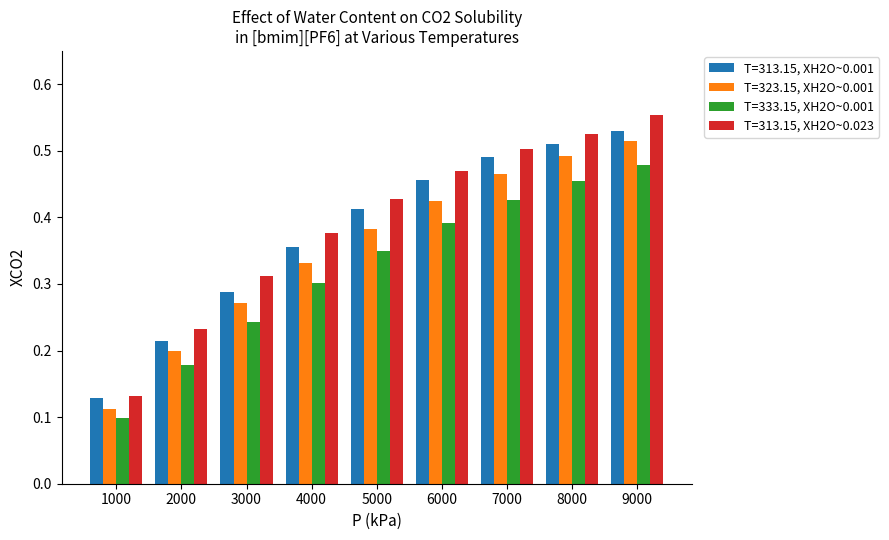

Which series has the largest total across all categories?

T=313.15, XH2O~0.023